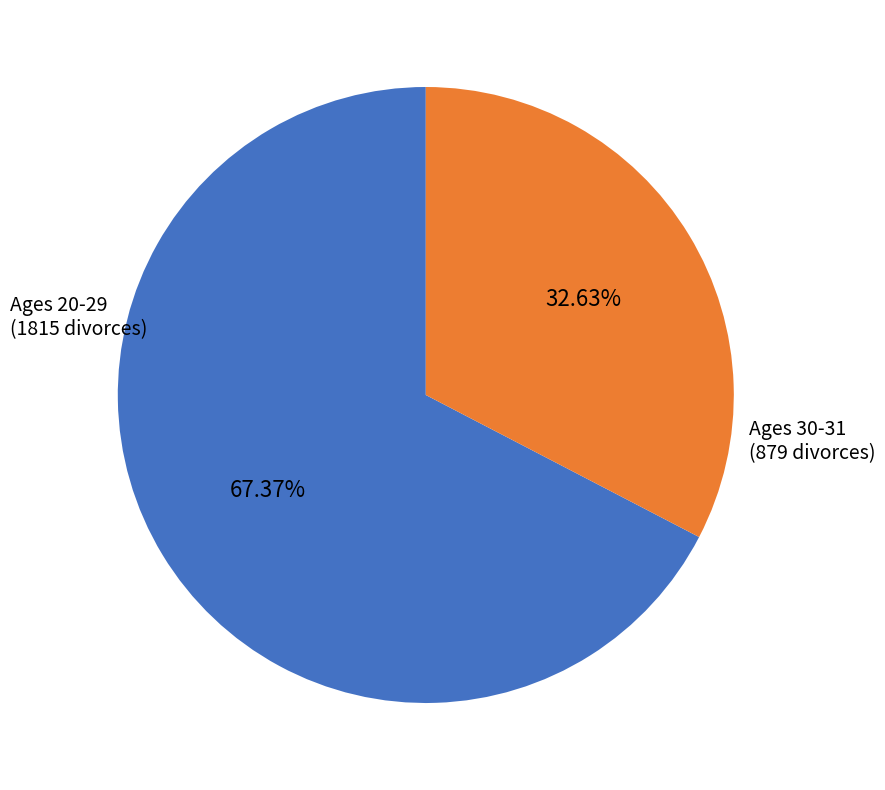

What is the smallest slice in the pie chart?

Ages 30-31